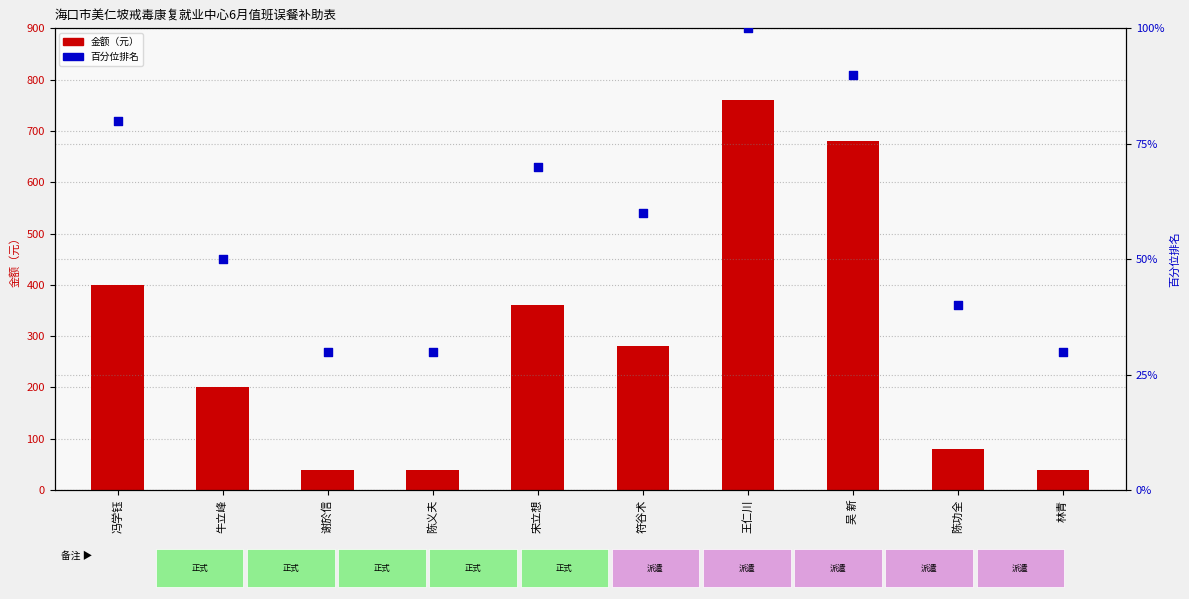

Which series has the widest spread of Y values?

金额（元）